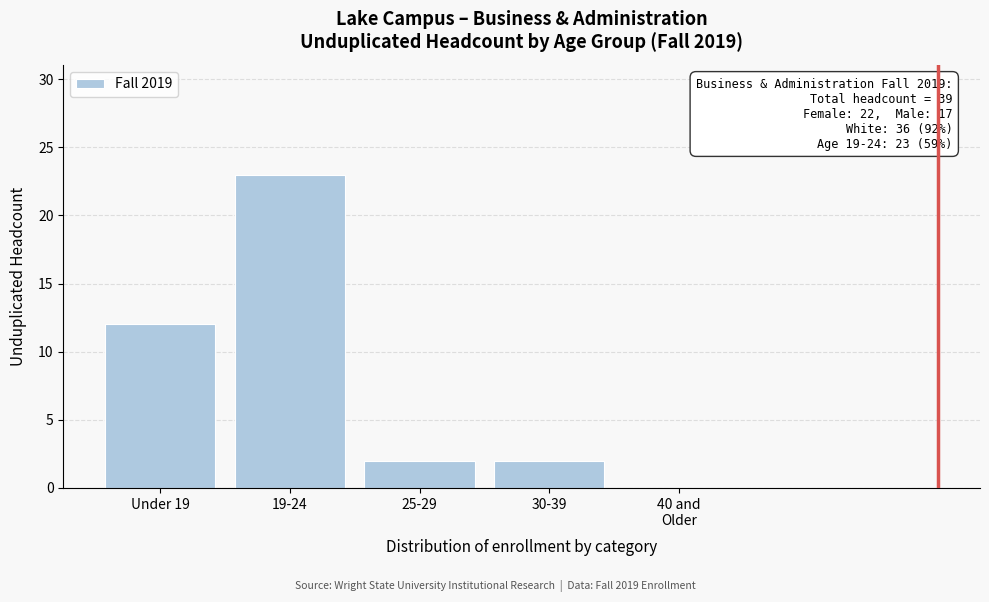

True or false: the data shows 23 at 19-24.

True